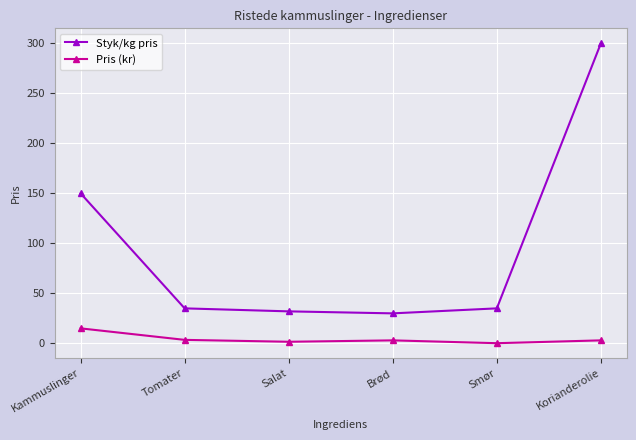

Which category has the highest value in the Pris (kr) series?

Kammuslinger